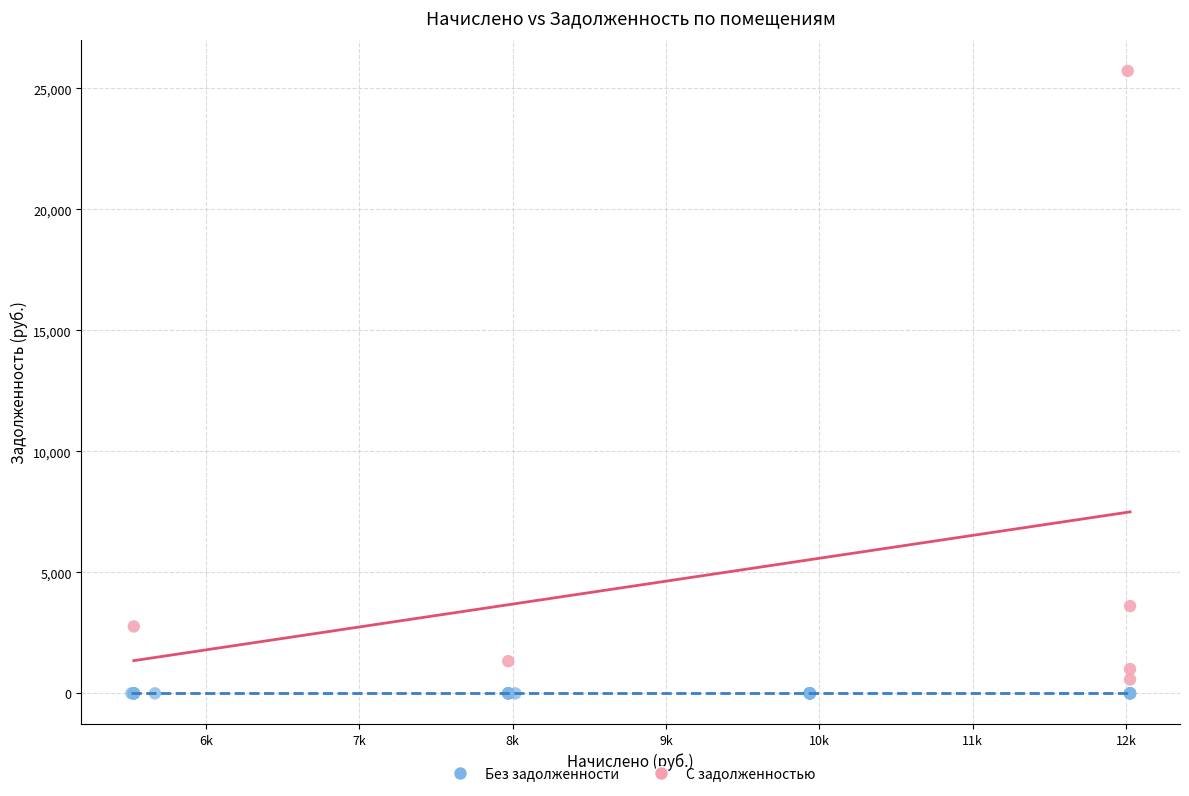

Which series reaches the maximum Y coordinate?

С задолженностью